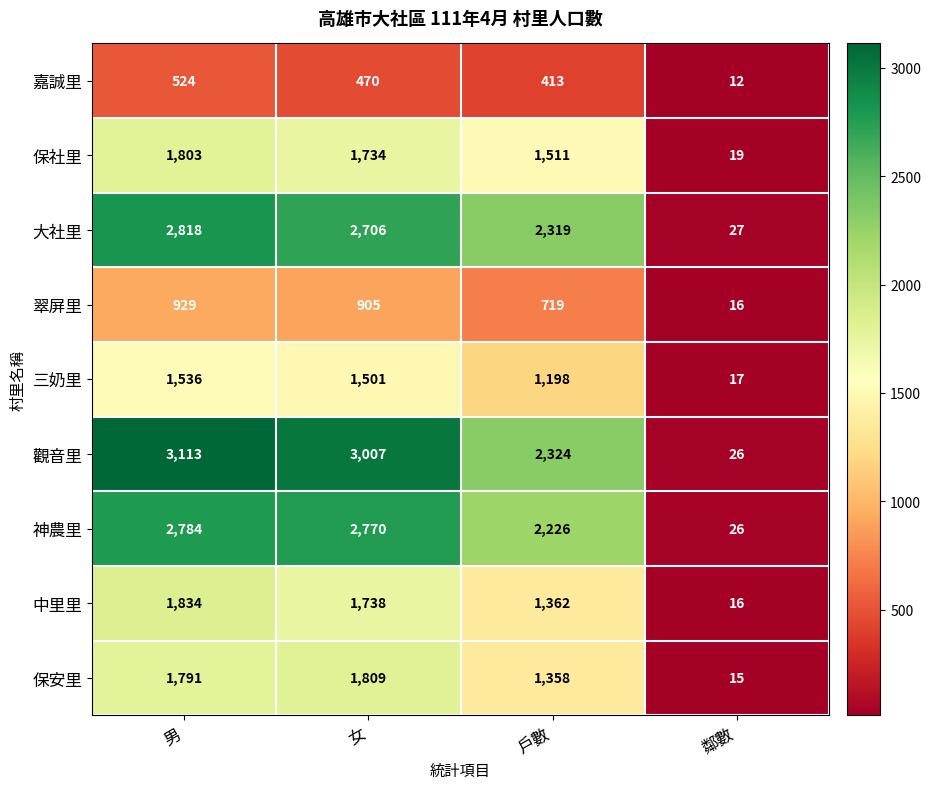

At which label does 三奶里 first exceed 1501?

男